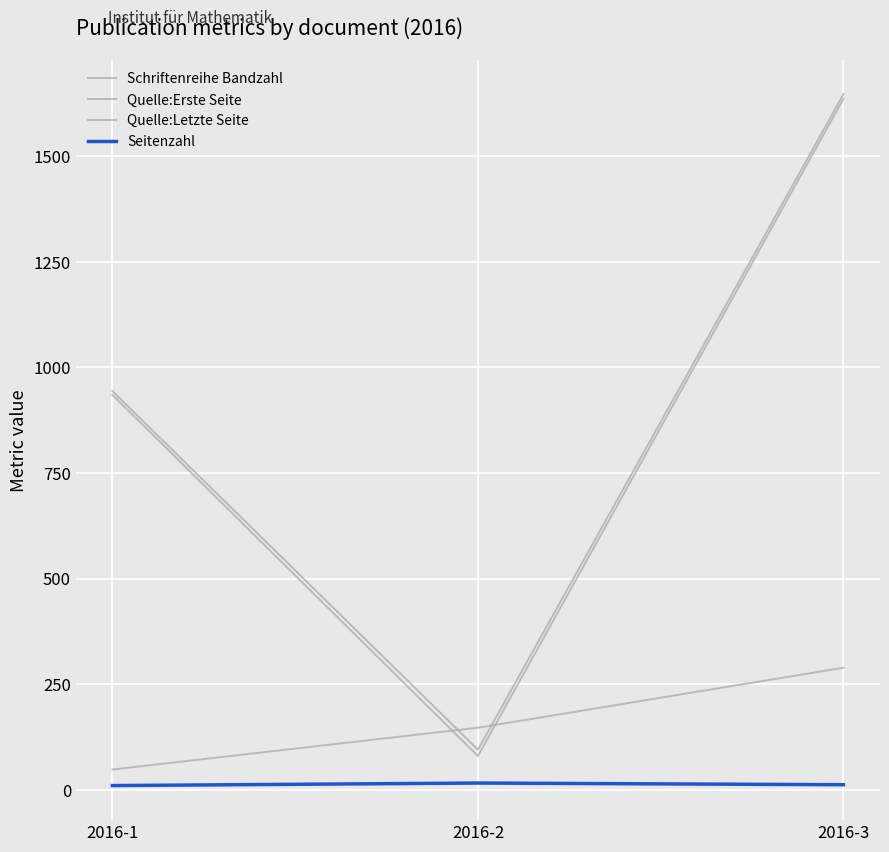

Reading left to right, extract all data points from this chart.

Schriftenreihe Bandzahl: 48	147	289
Quelle:Erste Seite: 935	80	1636
Quelle:Letzte Seite: 944	95	1647
Seitenzahl: 10	16	12